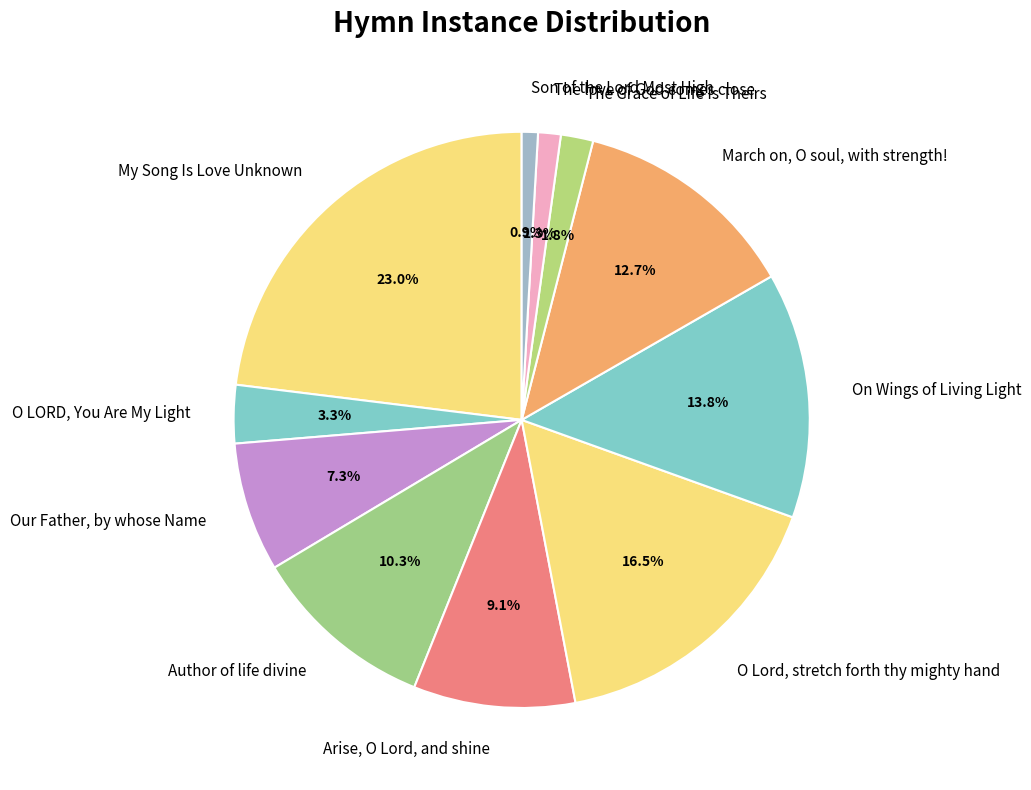

Is there a majority slice in this chart?

No